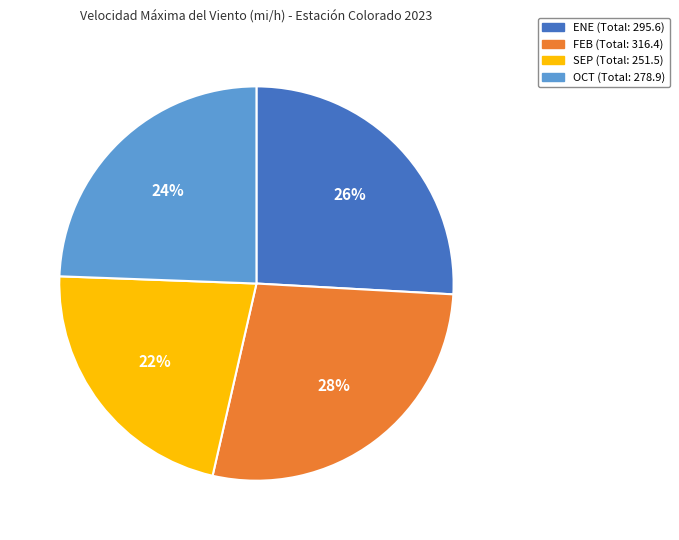

To the nearest percent, what is the difference between the SEP and OCT slice percentages?

2%